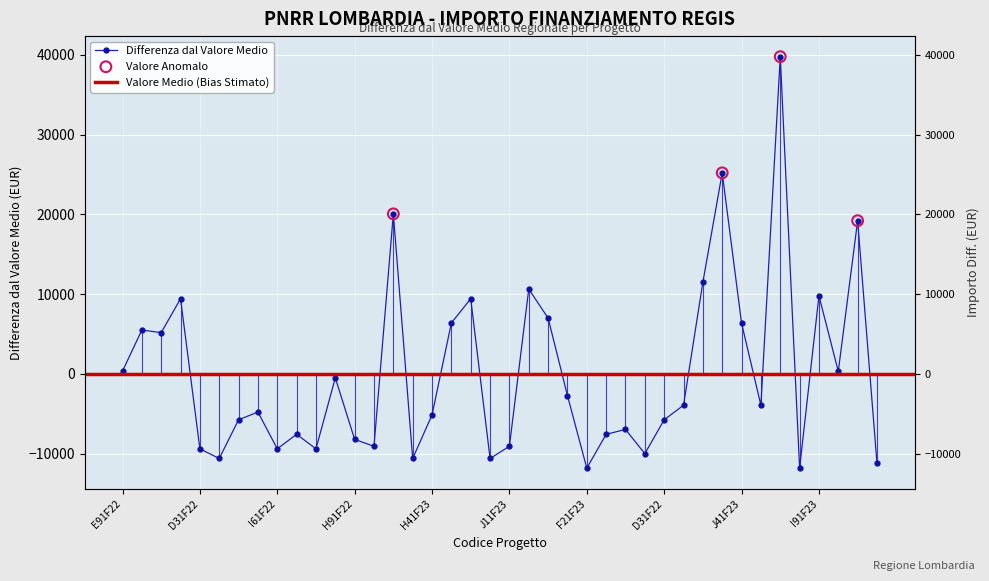

Between J91F23000030006 and E81F23000450006, which is larger?

E81F23000450006